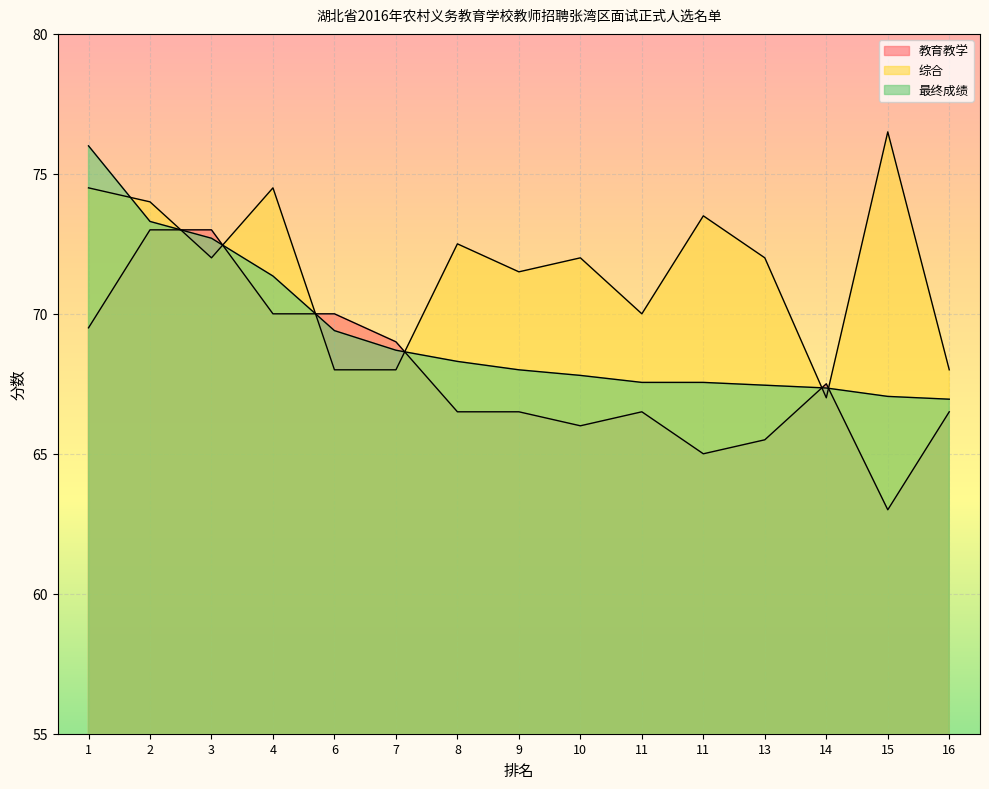

What is the approximate value of 综合 at 2?

74.0